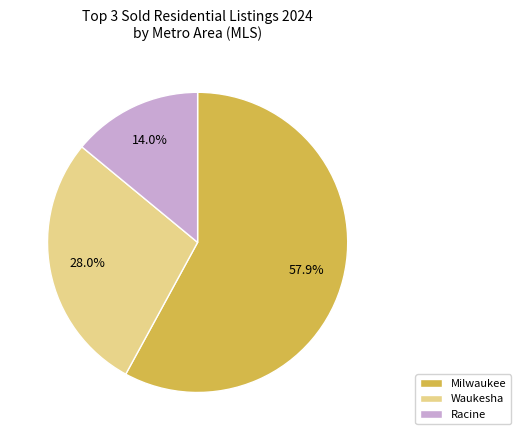

Which slice is the largest?

Milwaukee